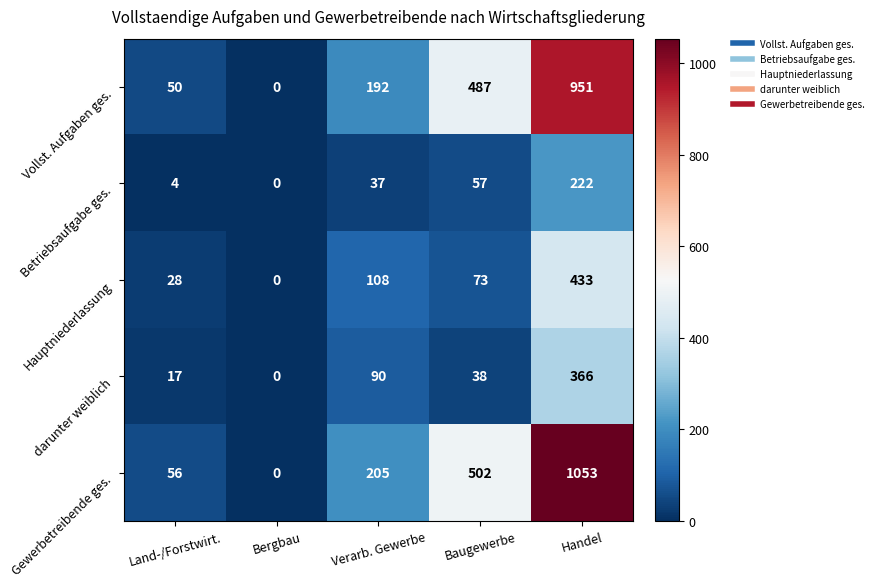

True or false: Hauptniederlassung has a value of 108 at Verarb. Gewerbe.

True